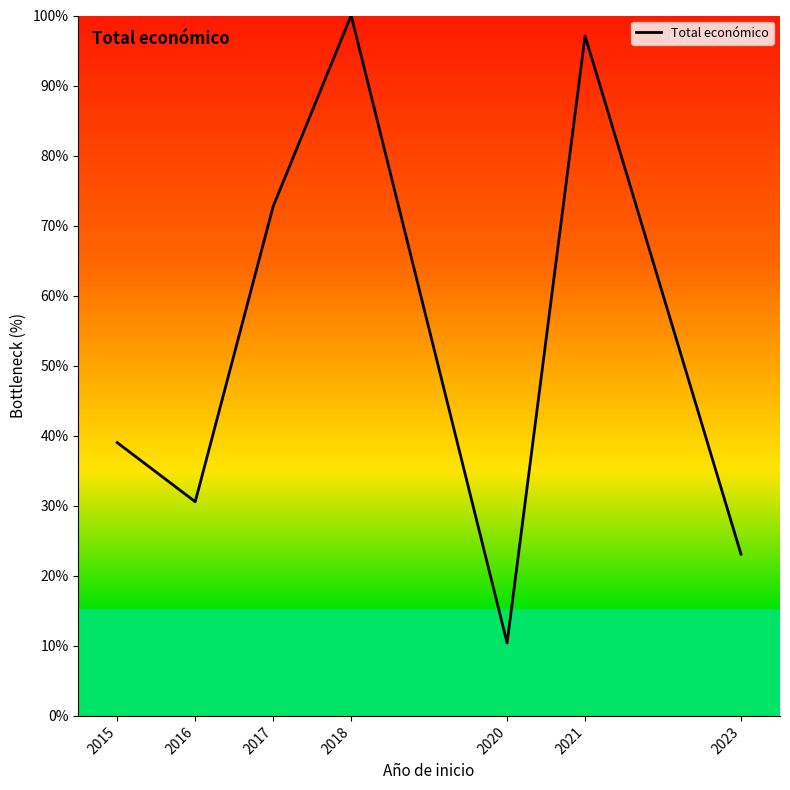

Reading right to left, what are all the values shown in this chart?

2023=23.1	2021=97.1	2020=10.4	2018=100.0	2017=72.8	2016=30.6	2015=39.0